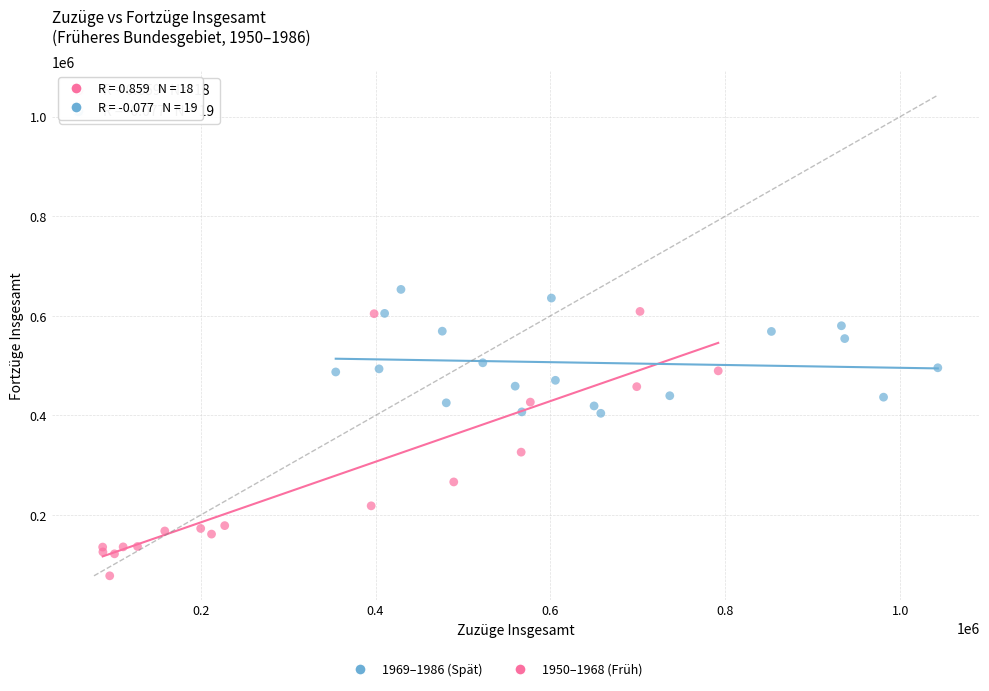

Which series has the largest Y range (max minus min)?

1950–1968 (Früh)